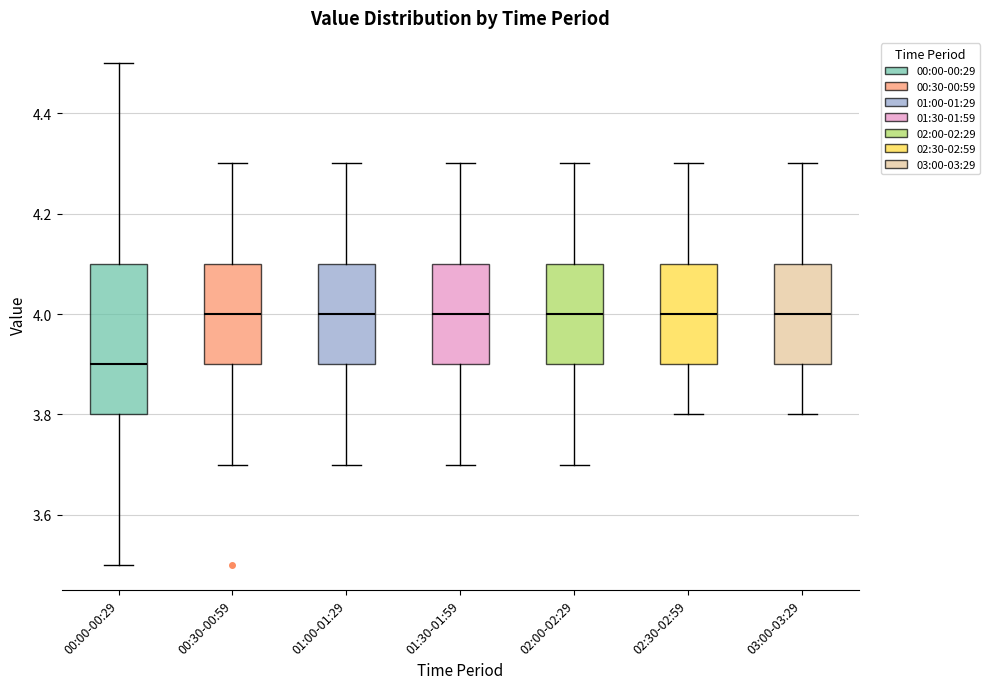

Reading left to right, transcribe this box plot: for each box, give where its median line is, the range the box spans, and where its two whiskers end, as read against the y-axis. The values are not printed on the chart, so give them approximately, as read against the axis.

00:00-00:29: median 3.9, box 3.8 to 4.1, whiskers 3.5 to 4.5
00:30-00:59: median 4.0, box 3.9 to 4.1, whiskers 3.7 to 4.3
01:00-01:29: median 4.0, box 3.9 to 4.1, whiskers 3.7 to 4.3
01:30-01:59: median 4.0, box 3.9 to 4.1, whiskers 3.7 to 4.3
02:00-02:29: median 4.0, box 3.9 to 4.1, whiskers 3.7 to 4.3
02:30-02:59: median 4.0, box 3.9 to 4.1, whiskers 3.8 to 4.3
03:00-03:29: median 4.0, box 3.9 to 4.1, whiskers 3.8 to 4.3